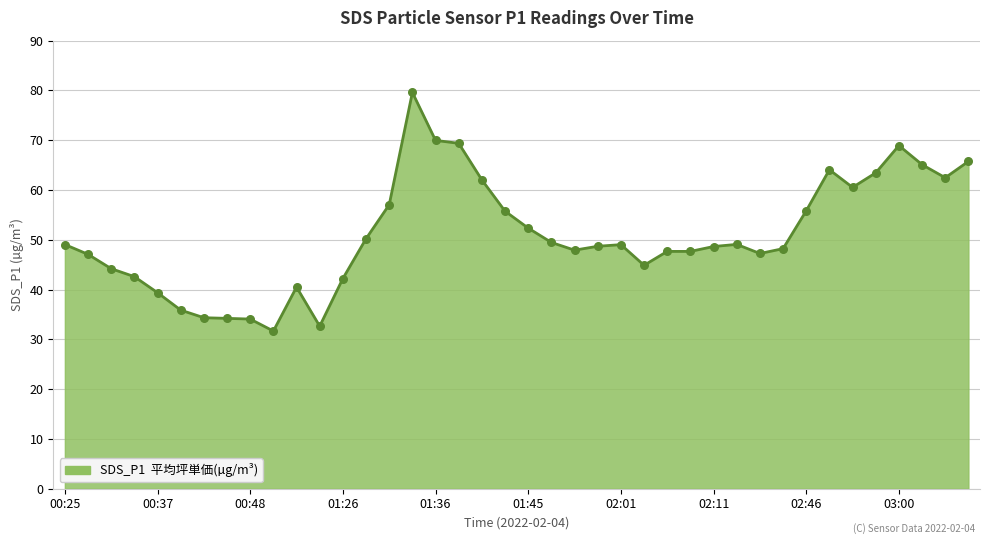

What is the smallest value displayed?

31.7